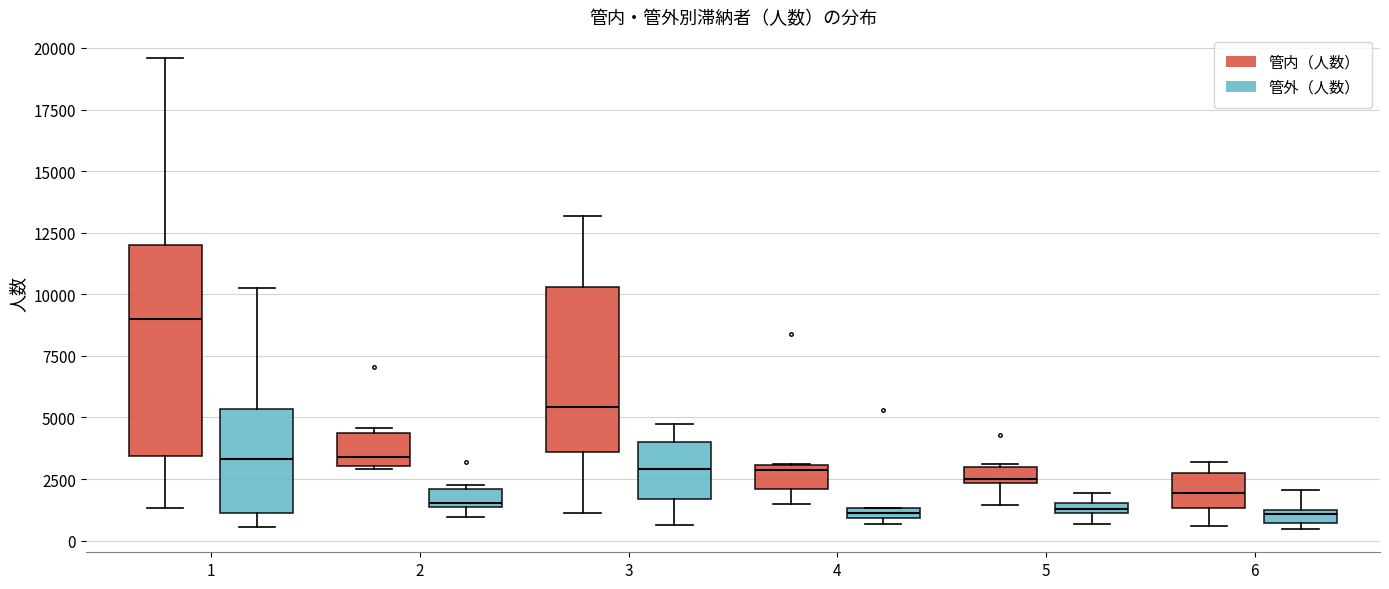

Where is the upper edge of the box for 2 (管内（人数）) on the y-axis? The values are not printed on the chart, so give them approximately, as read against the axis.

4500